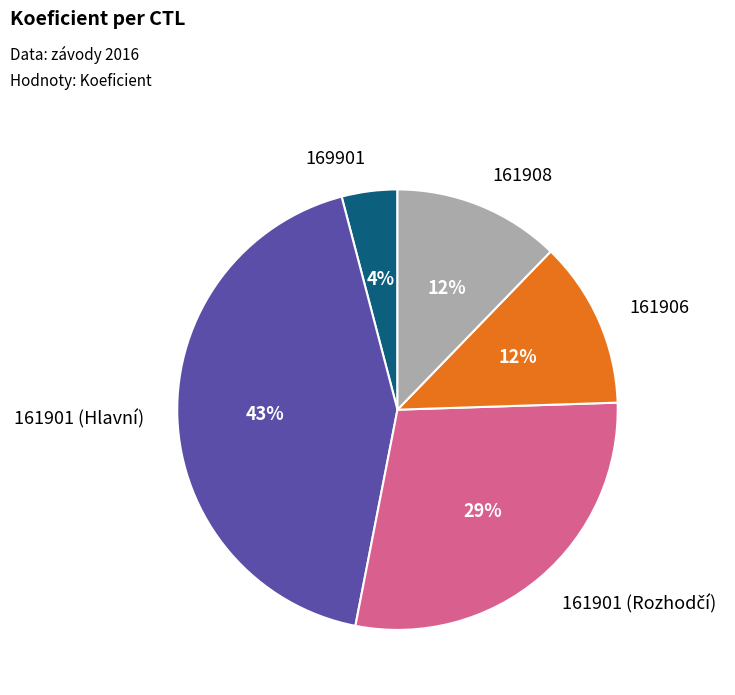

To the nearest percent, what is the difference between the largest and smallest slice percentages?

39%